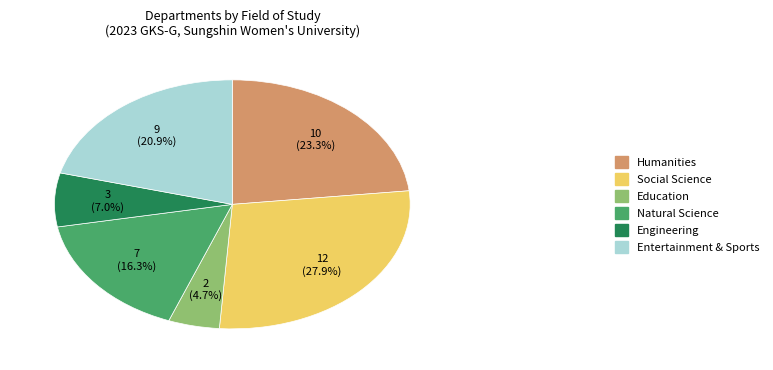

Between Education and Social Science, which is larger?

Social Science